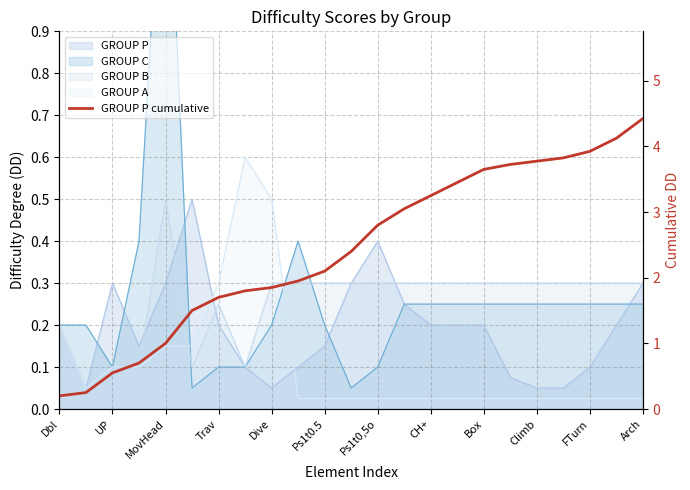

What is the difference between the values at Trav and Box?

2.0